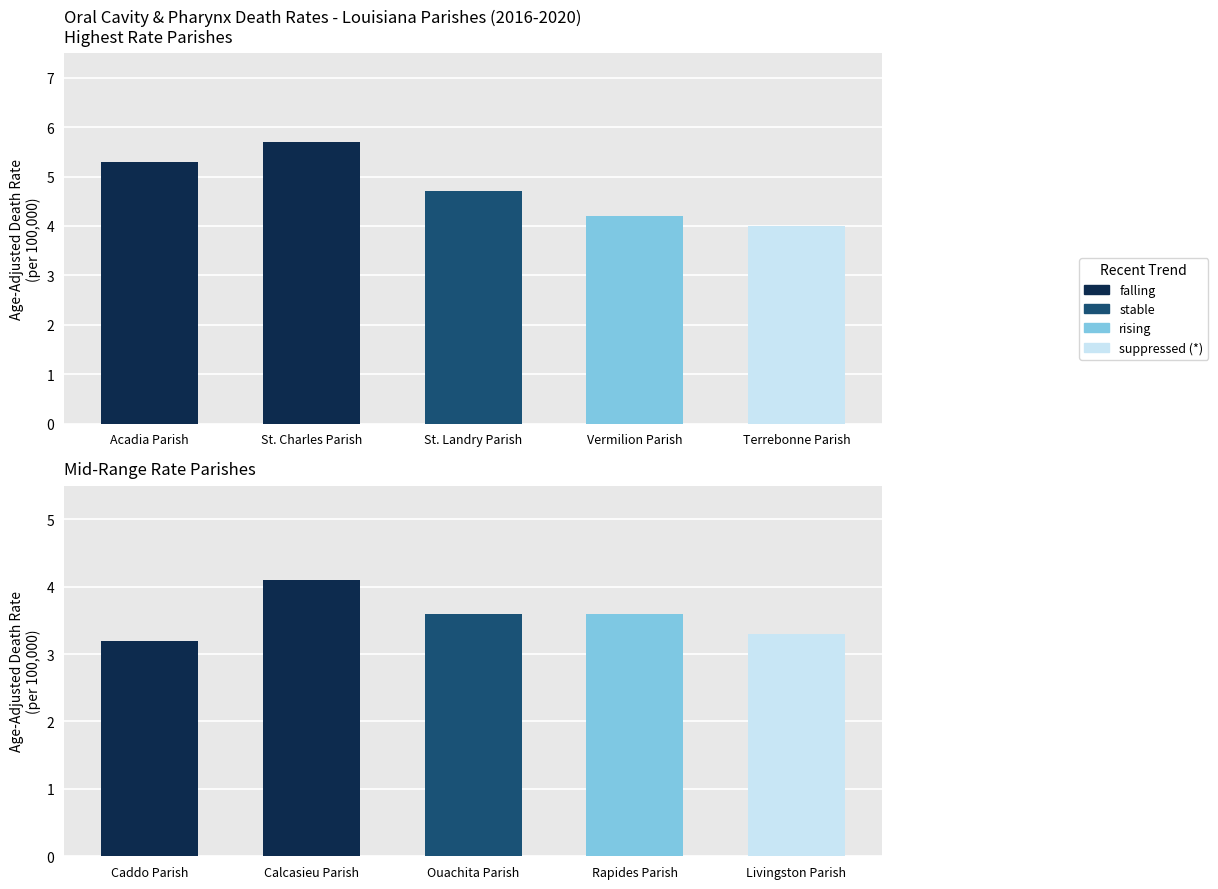

The value at Calcasieu Parish is 7.1. True or false?

False